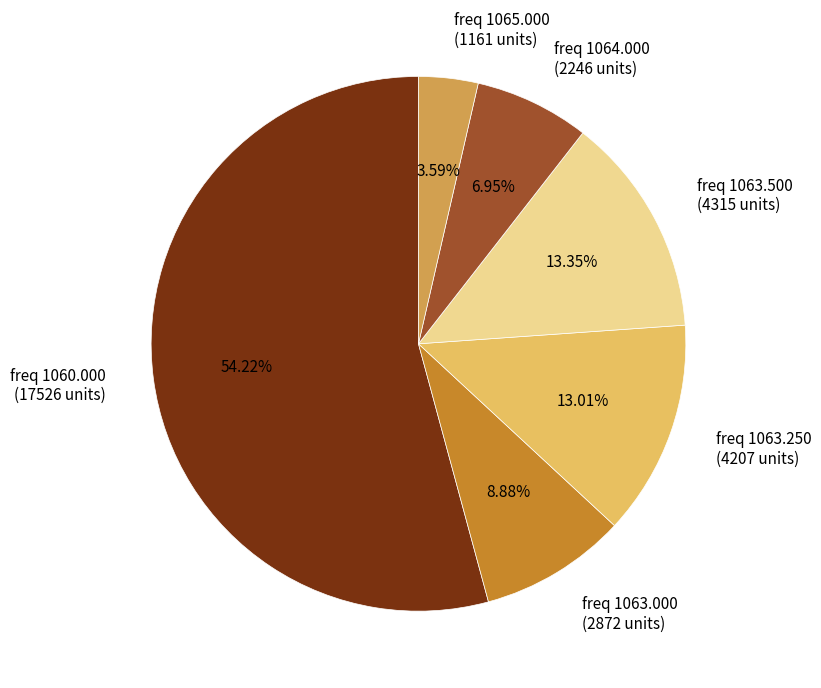

What is the largest slice in the pie chart?

freq 1060.000 (17526 units)